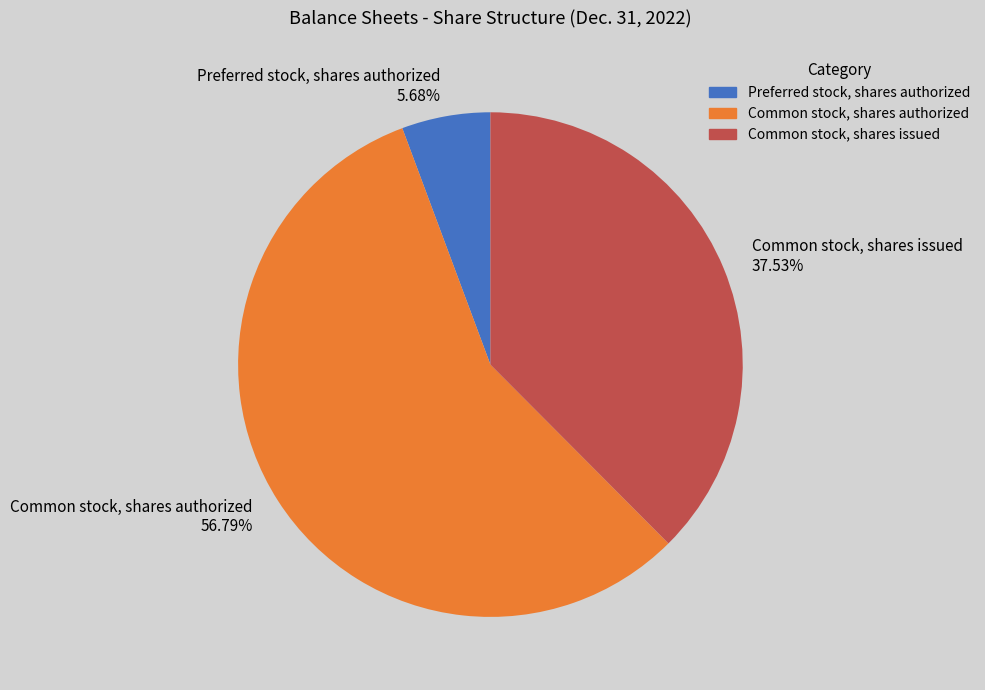

Count the number of slices in the pie.

3